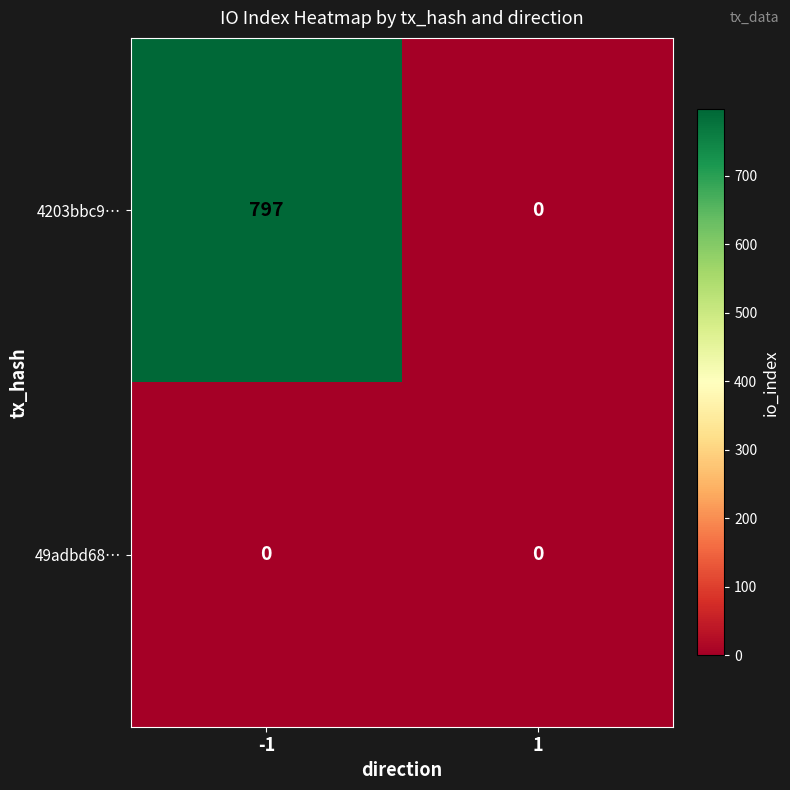

At -1, list the series in order from smallest to largest.

49adbd68…, 4203bbc9…